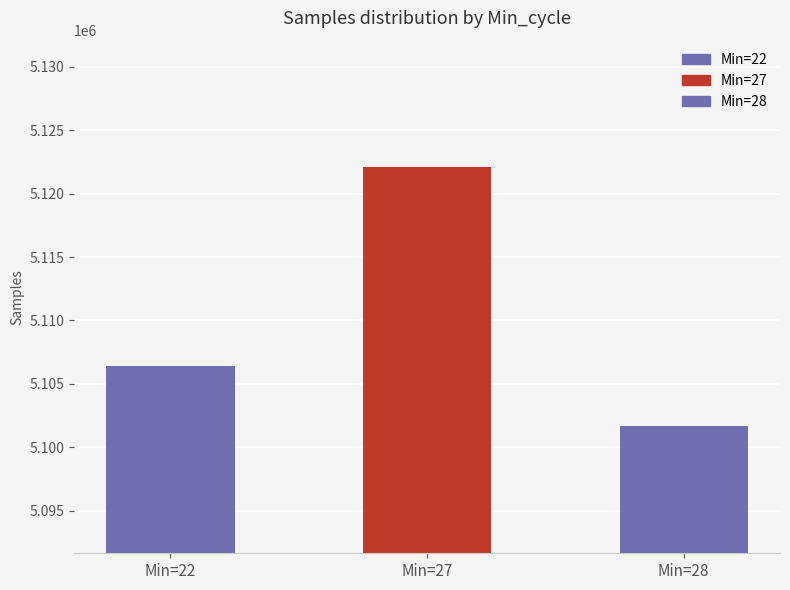

Which label corresponds to the largest value in the chart?

Min=27